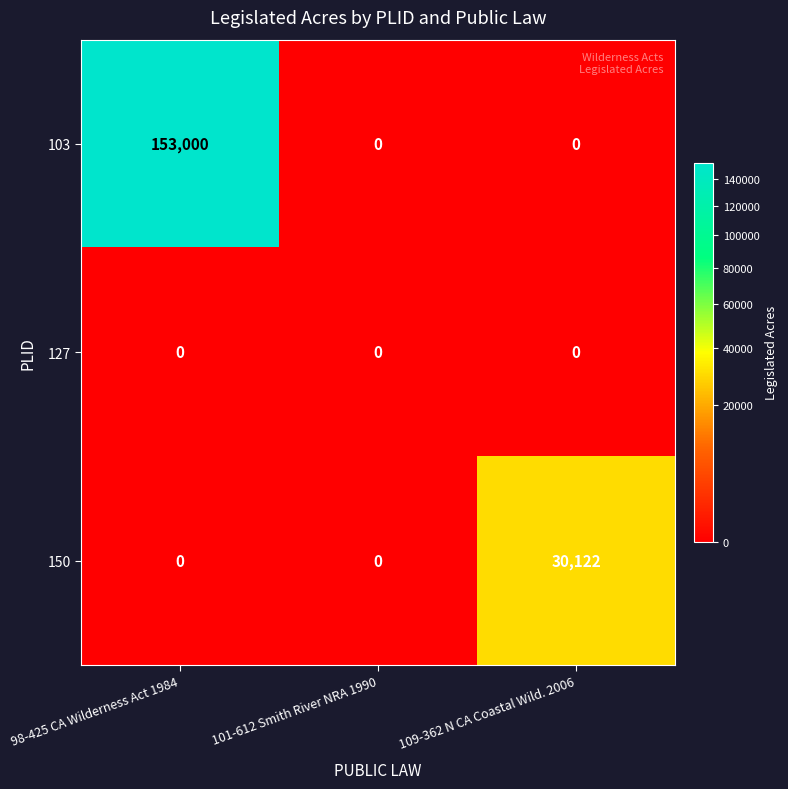

What is the difference between the maximum and minimum values in the 103 series?

153000